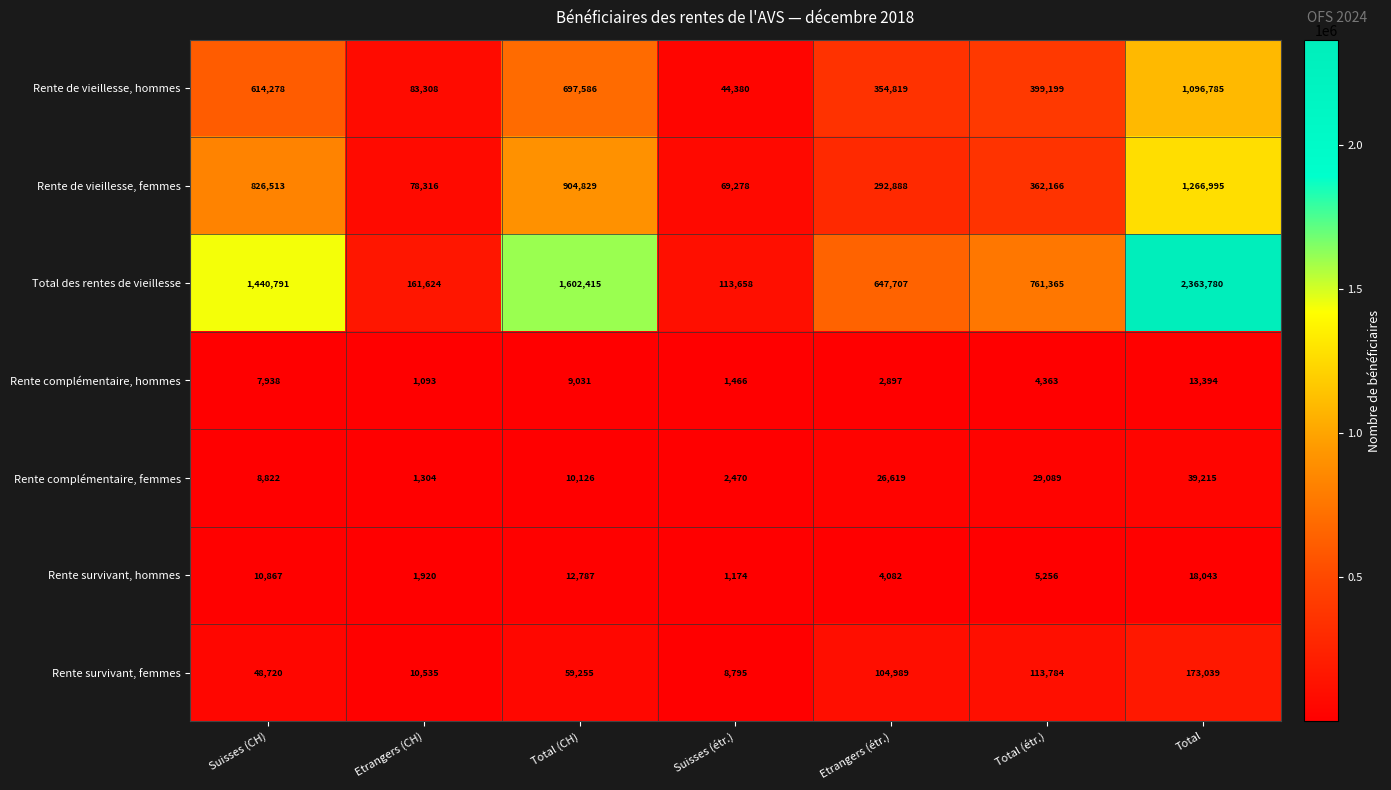

How many data points does each series have?

7